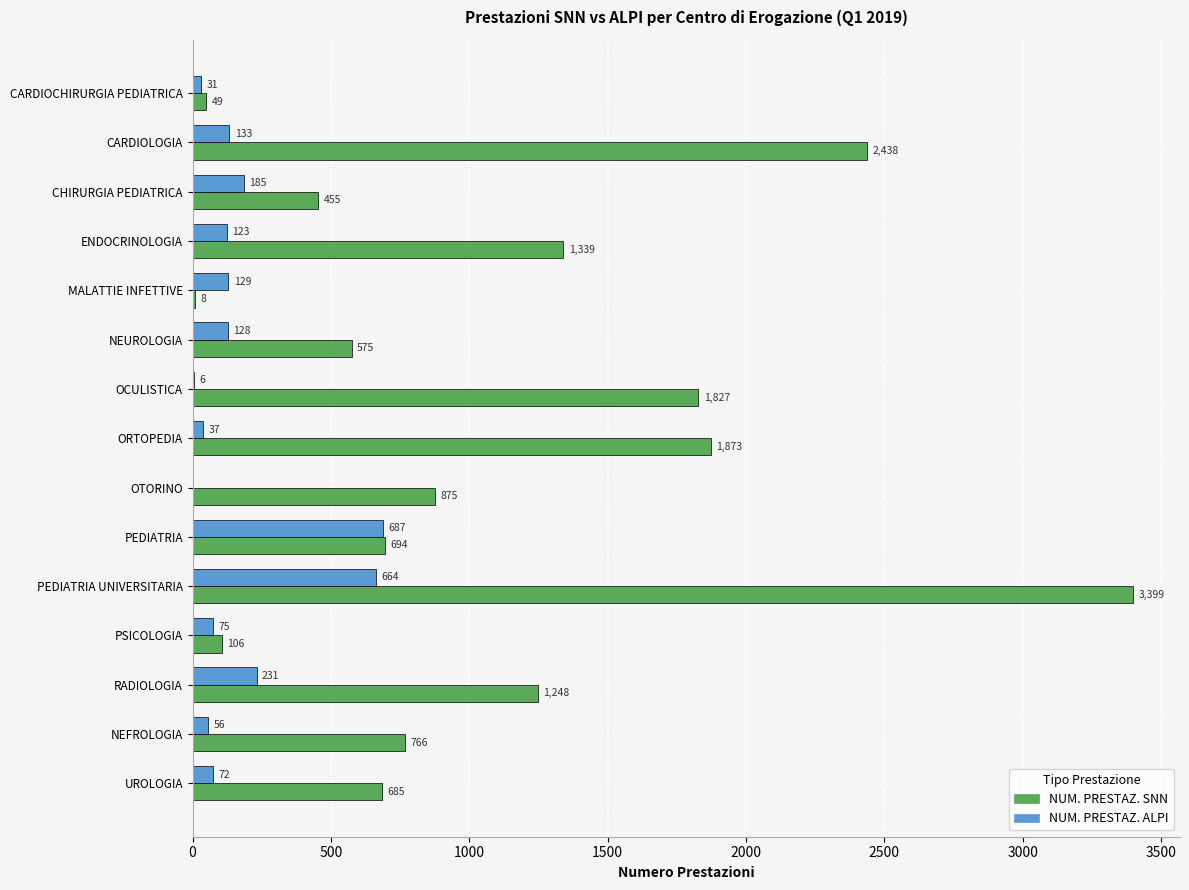

Which series has the largest total across all categories?

NUM. PRESTAZ. SNN